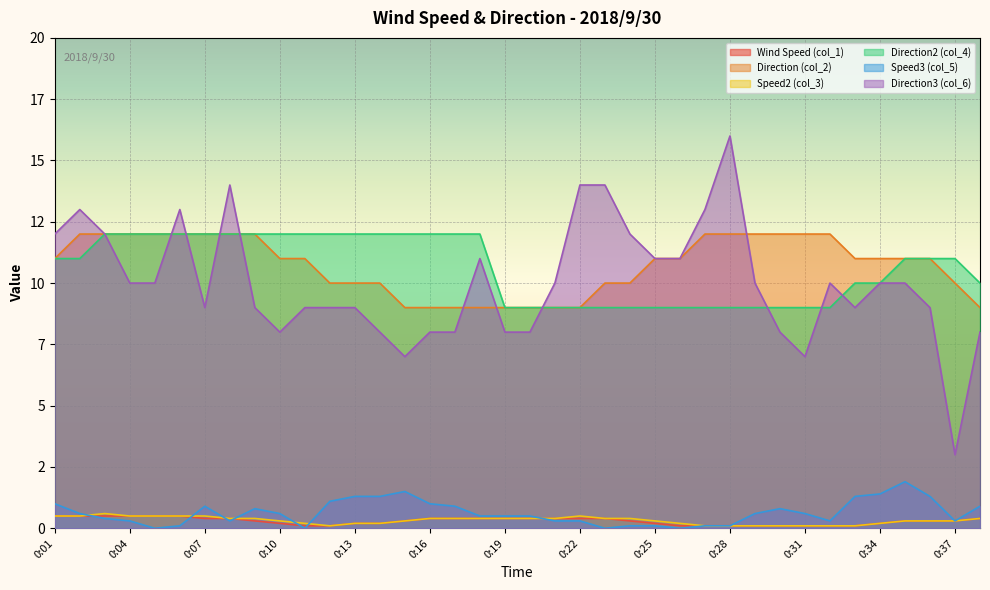

Which series changed the most between 0:03 and 0:11?

Direction3 (col_6)